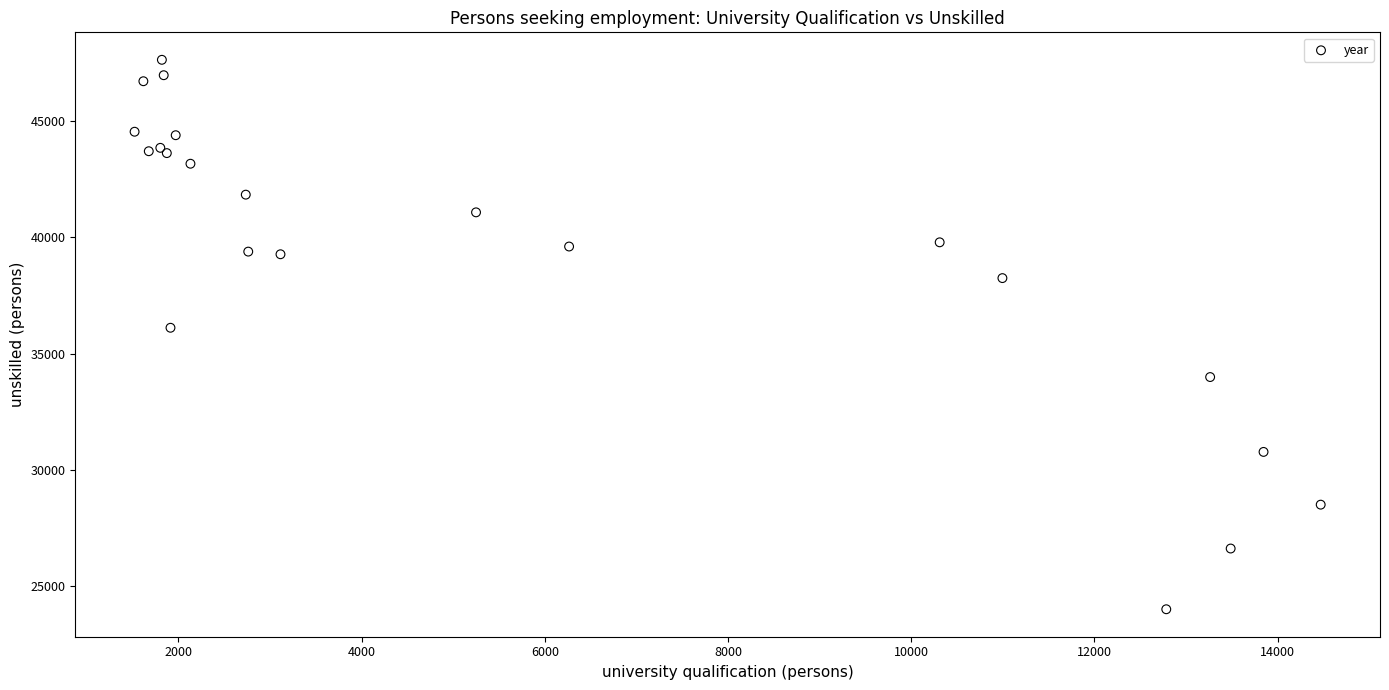

What Y value in the scatter plot is closest to 35819?

36110